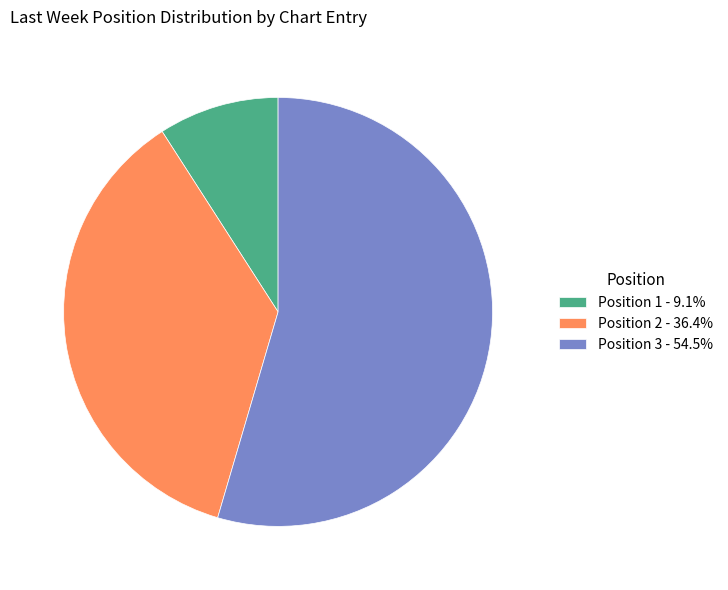

Which has a higher value, Position 3 or Position 2?

Position 3